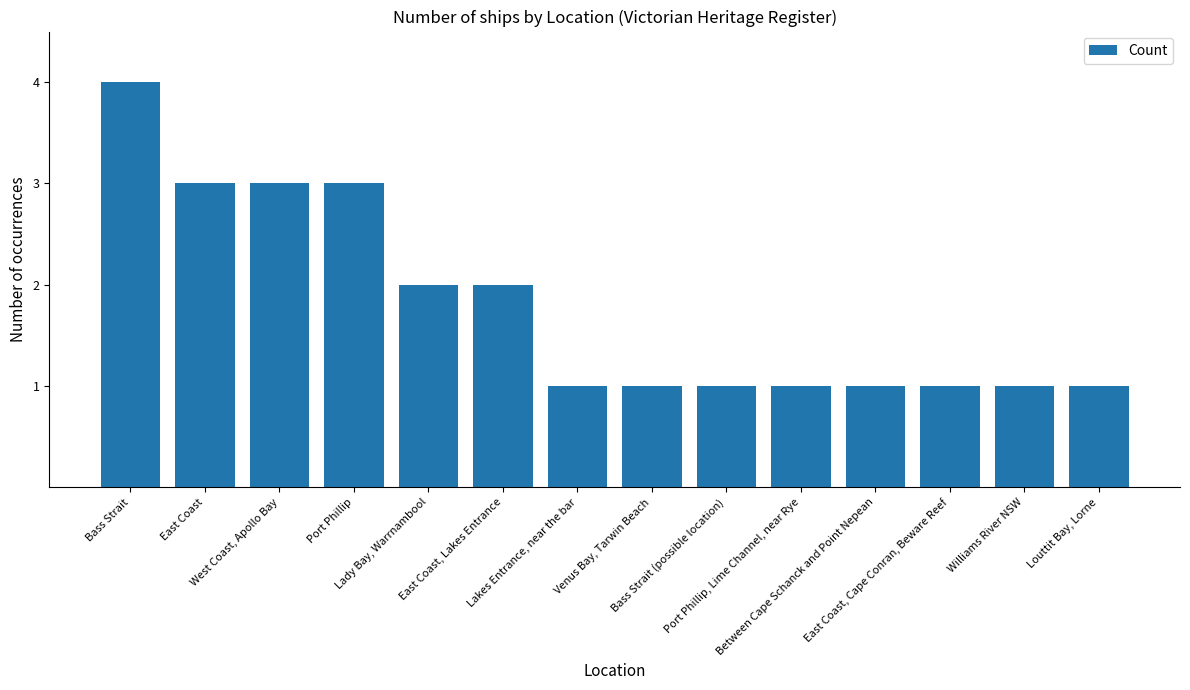

What is the sum of all values?

25